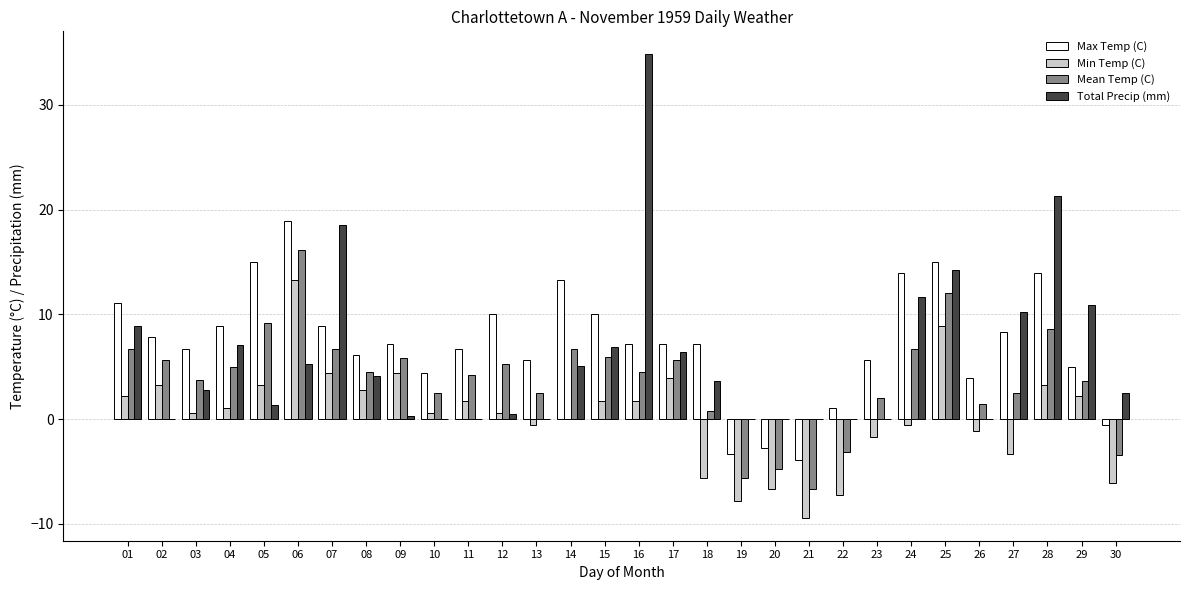

Is the value of Mean Temp (C) at 24 greater than the value of Max Temp (C) at 10?

Yes